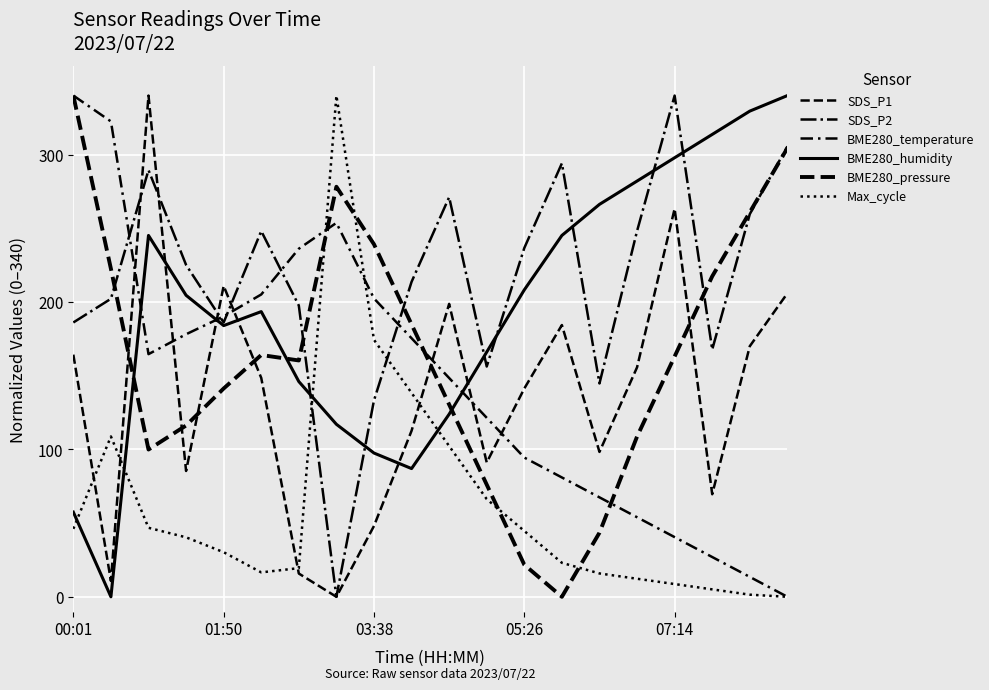

How many lines are shown in the chart?

6